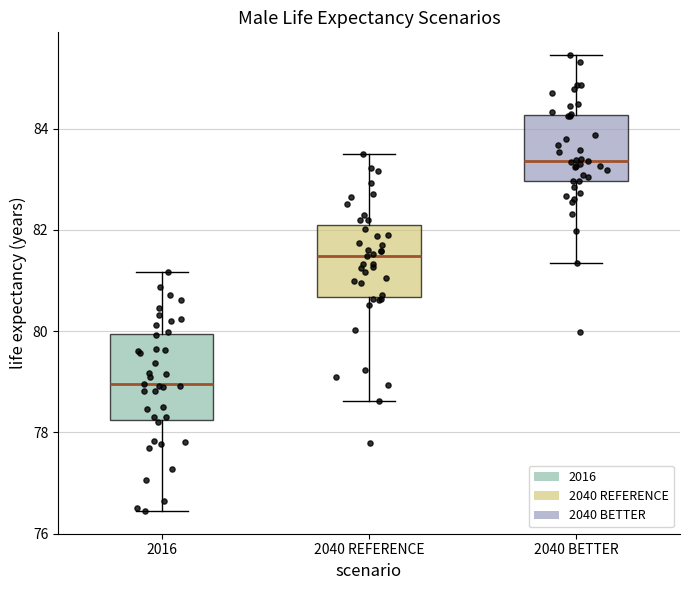

Which box has the lowest median line?

2016